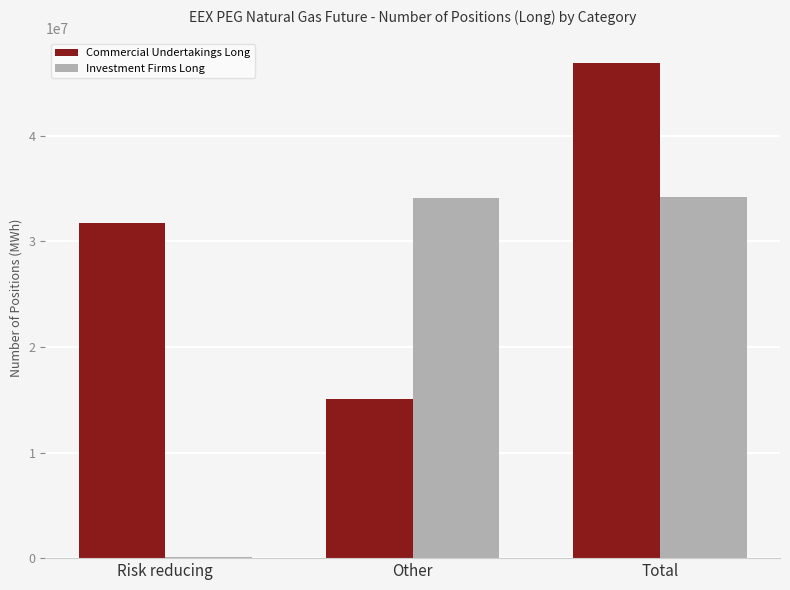

What are all the series names shown in the legend?

Commercial Undertakings Long, Investment Firms Long